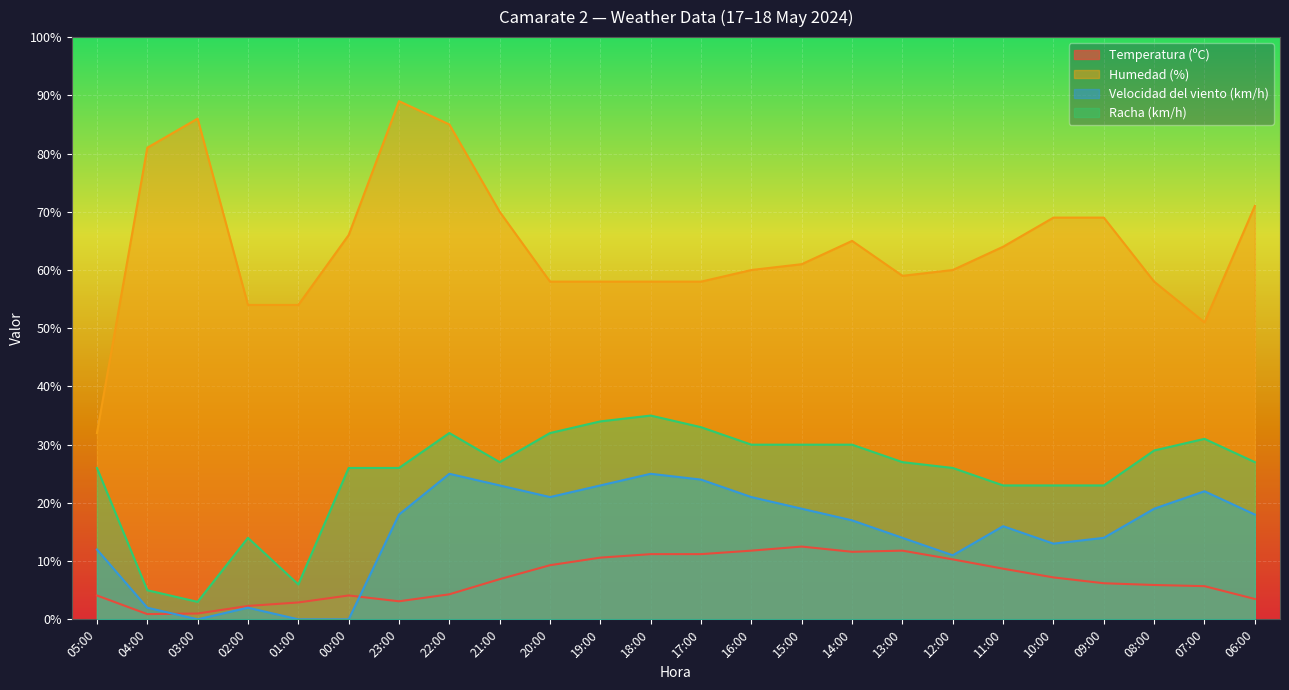

Is it true that Temperatura (ºC) equals 3.1 at 23:00?

True